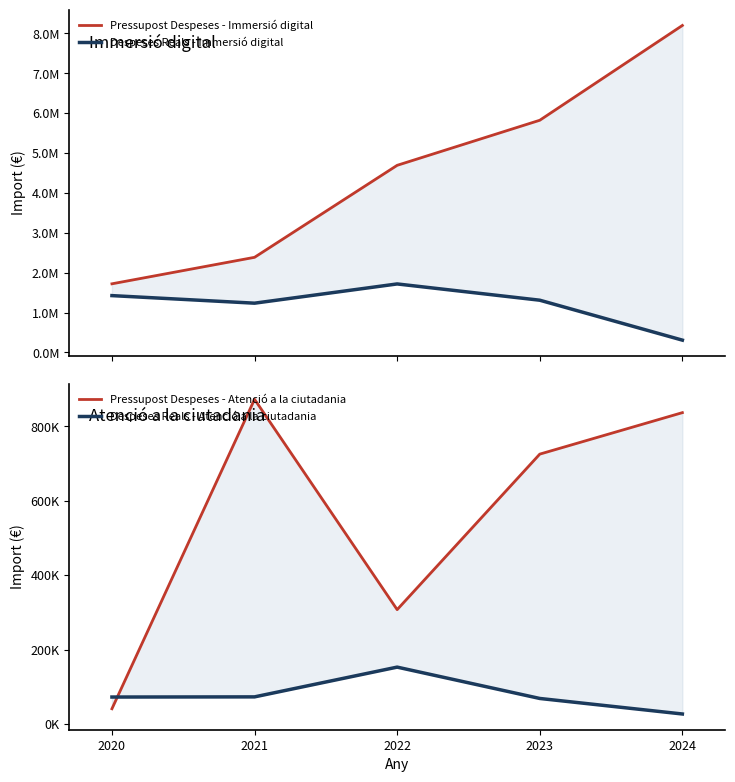

Does the chart have visible grid lines?

No